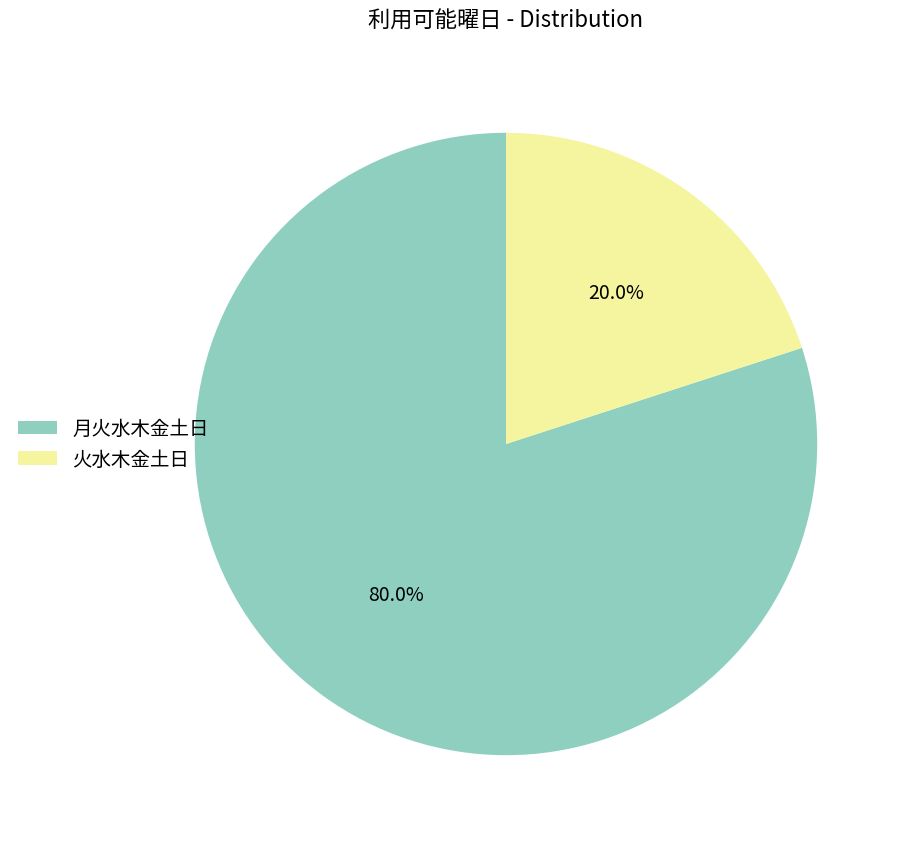

What percentage is the 月火水木金土日 slice, to the nearest percent?

80%